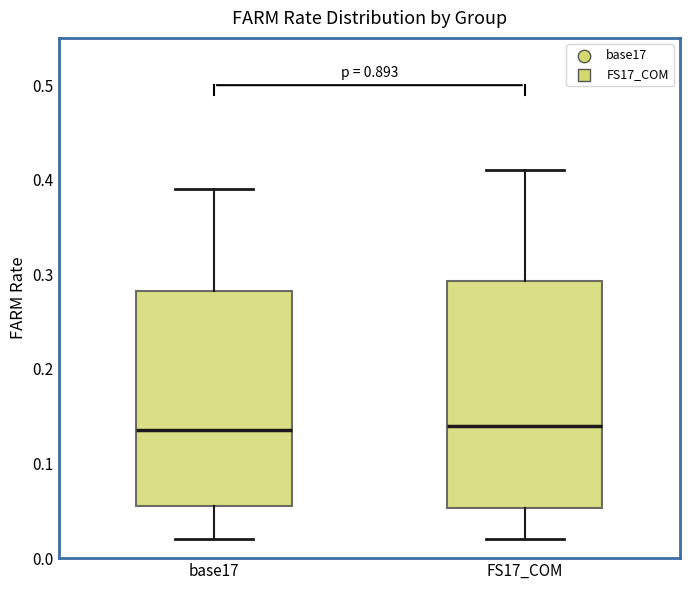

Reading left to right, transcribe this box plot: for each box, give where its median line is, the range the box spans, and where its two whiskers end, as read against the y-axis. The values are not printed on the chart, so give them approximately, as read against the axis.

base17: median 0.14, box 0.06 to 0.28, whiskers 0.02 to 0.39
FS17_COM: median 0.14, box 0.05 to 0.29, whiskers 0.02 to 0.41